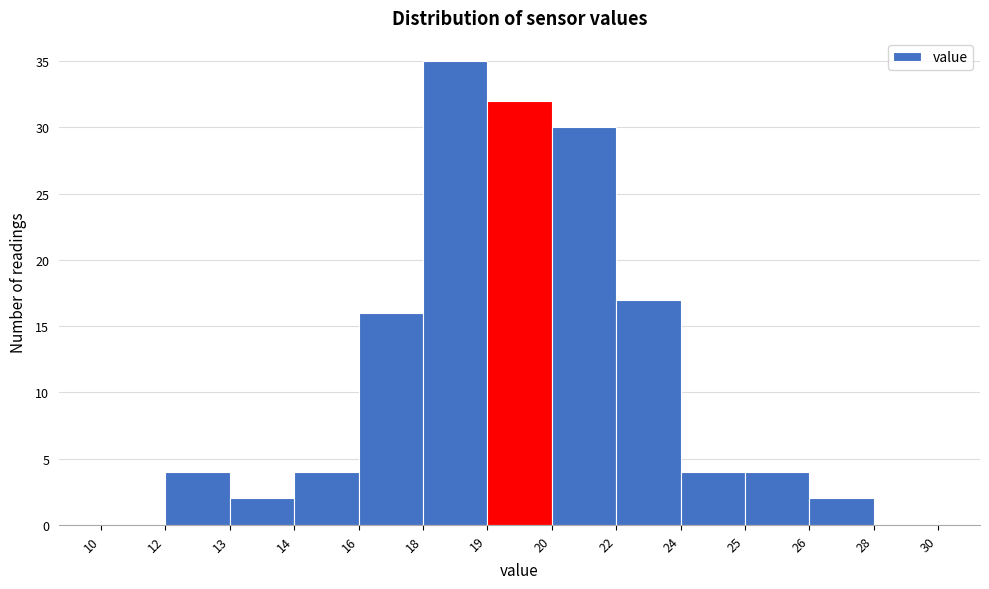

Reading left to right, extract all data points from this chart.

10=0	12=4	13=2	14=4	16=16	18=35	19=32	20=30	22=17	24=4	25=4	26=2	28=0